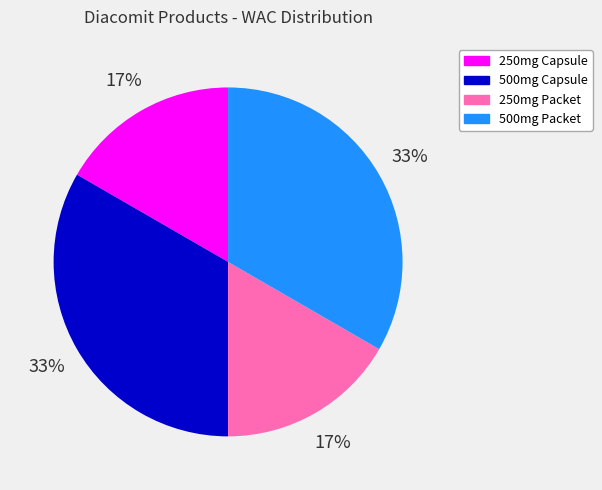

Is it true that 500mg Capsule is 33% of the pie?

True